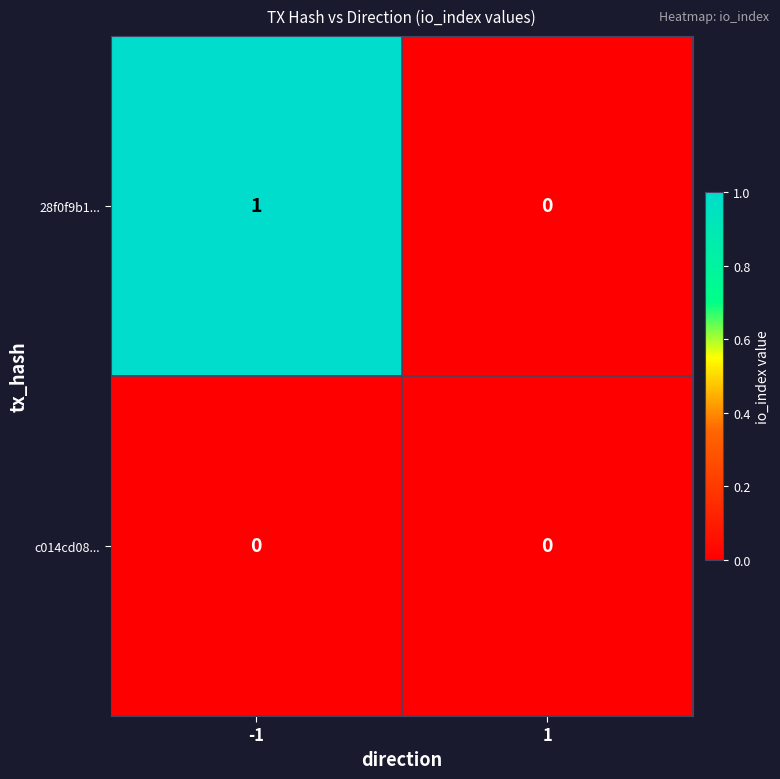

The value of 28f0f9b1... at -1 is 1. True or false?

True